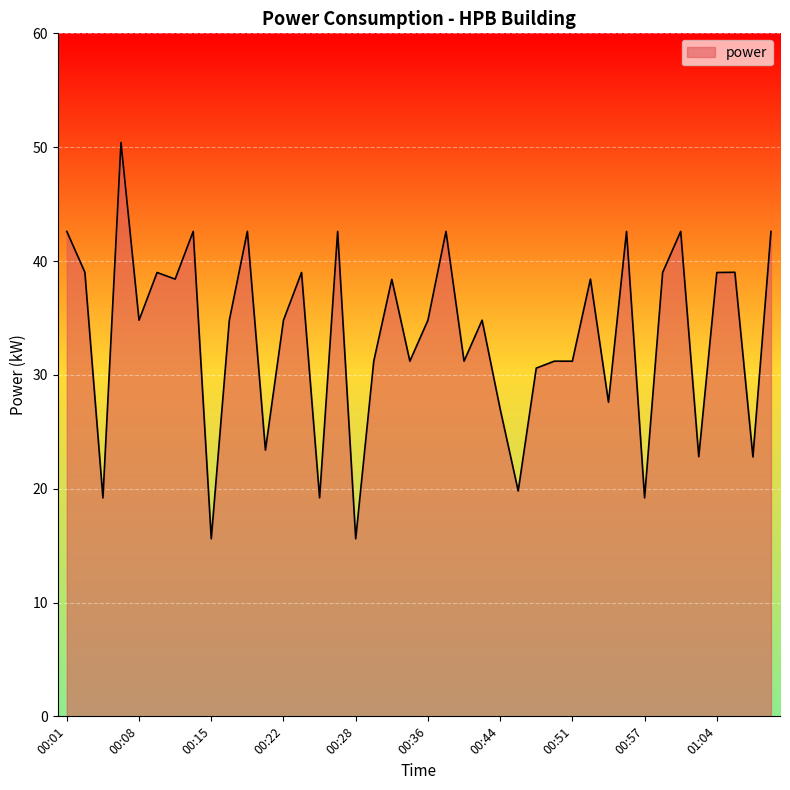

What is the greatest value displayed?

50.4